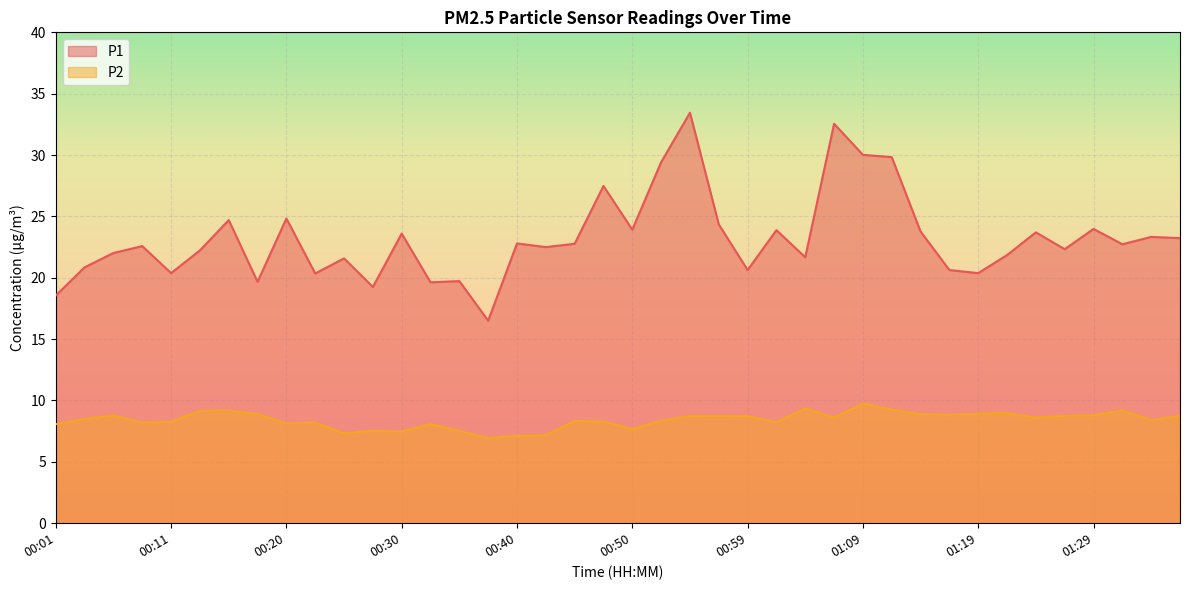

Reading right to left, transcribe all the data shown in this chart.

P1: 23.2	23.3	22.7	24.0	22.3	23.7	21.9	20.4	20.6	23.8	29.8	30.0	32.5	21.7	23.9	20.6	24.4	33.5	29.4	23.9	27.5	22.8	22.5	22.8	16.5	19.7	19.6	23.6	19.2	21.6	20.4	24.8	19.7	24.7	22.2	20.4	22.6	22.0	20.9	18.6
P2: 8.8	8.4	9.2	8.8	8.8	8.6	9.0	8.9	8.8	8.9	9.3	9.8	8.6	9.3	8.2	8.7	8.8	8.7	8.3	7.7	8.3	8.3	7.2	7.1	6.9	7.5	8.1	7.5	7.5	7.3	8.2	8.1	8.9	9.2	9.2	8.3	8.2	8.8	8.5	8.1